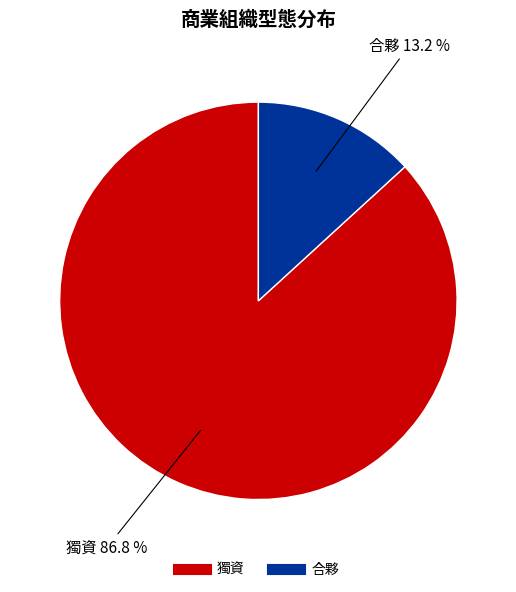

Count the number of slices in the pie.

2